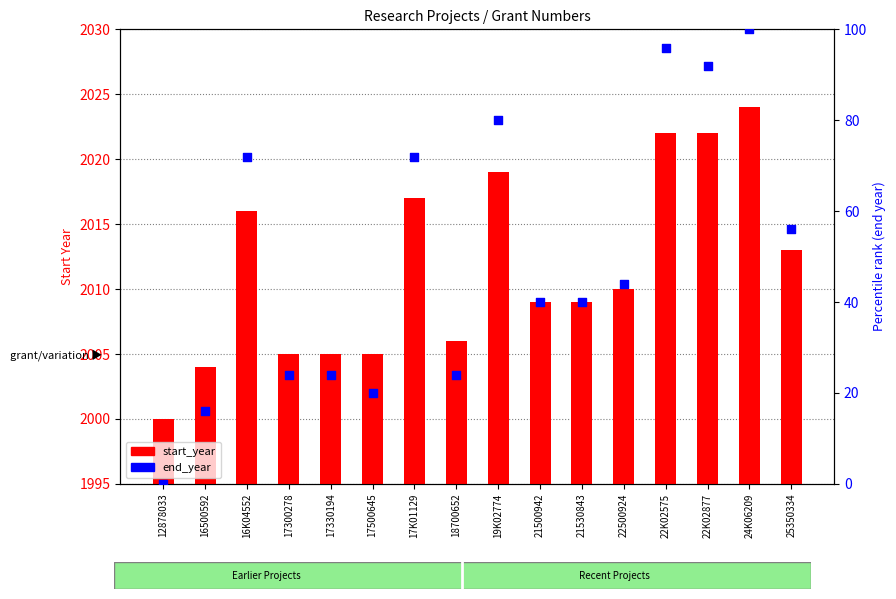

Which series reaches the maximum Y coordinate?

start_year